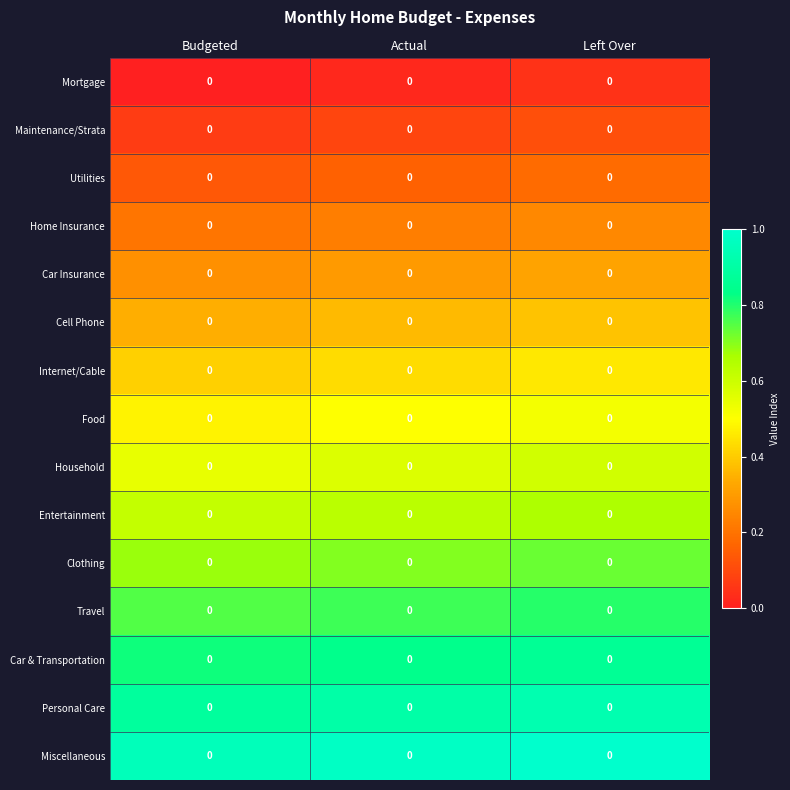

Which has a higher value, Budgeted or Left Over?

Left Over